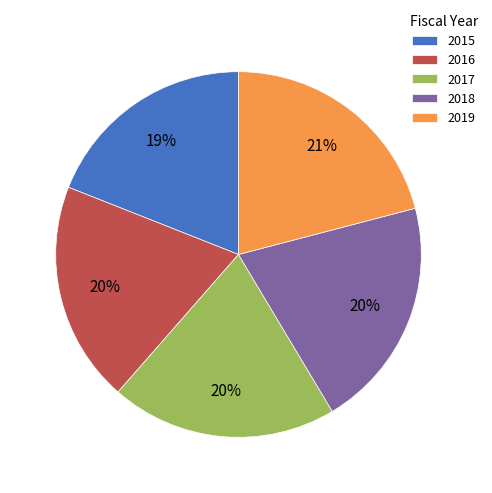

Which slice is the smallest?

2015